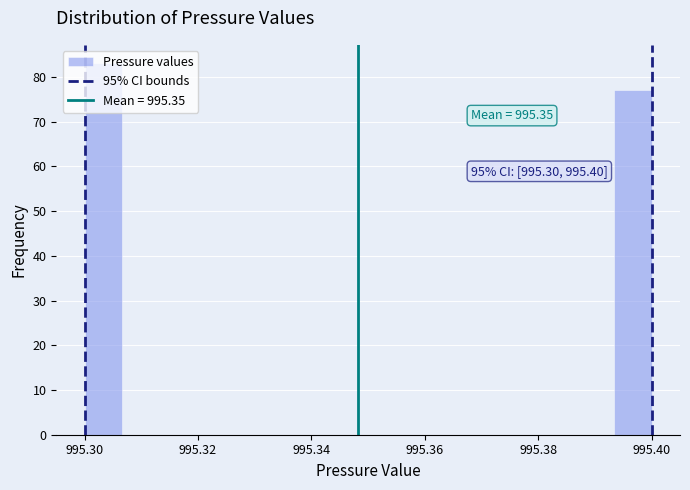

Around what value on the x-axis is the tallest bar? Give the approximate position of its centre, as read against the axis.

995.304